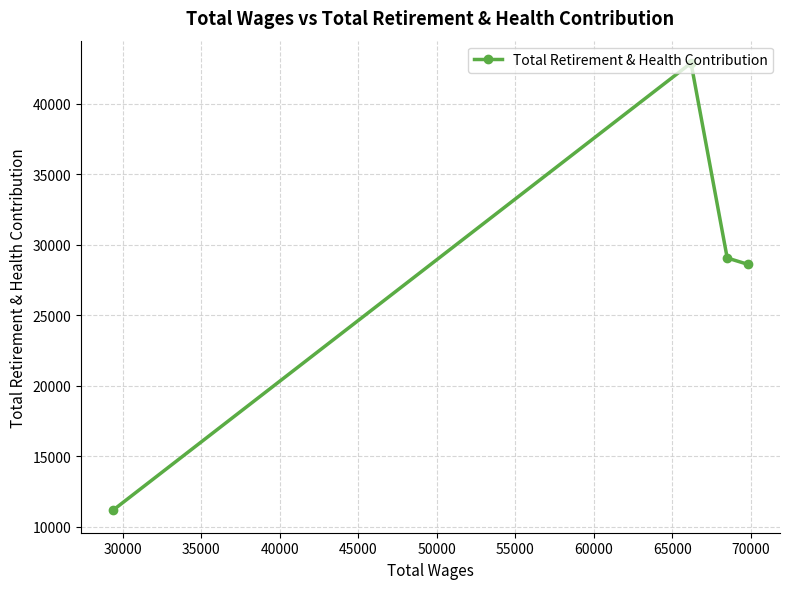

What is the smallest value displayed?

11156